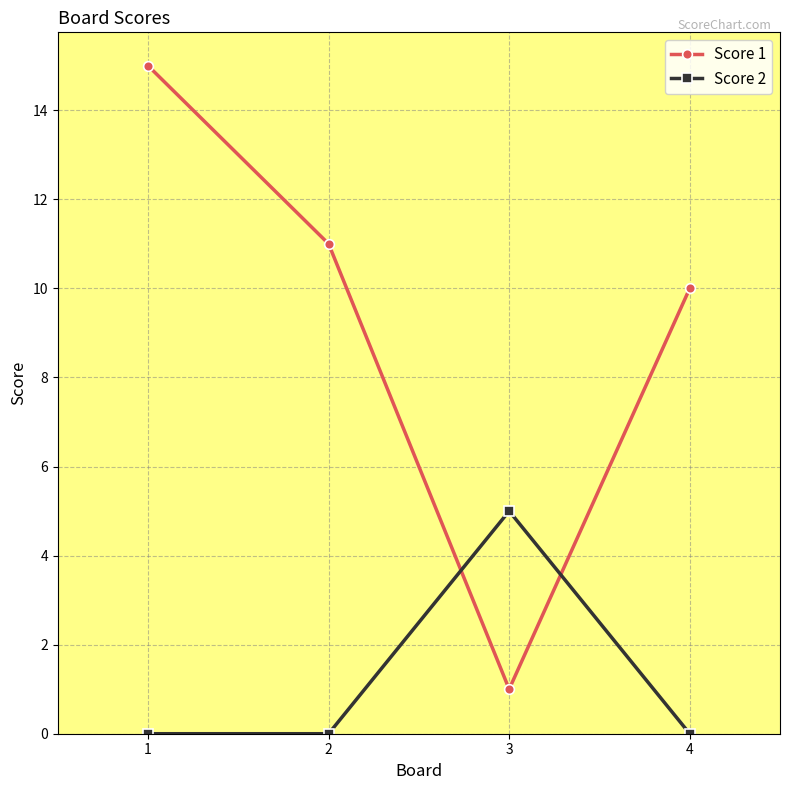

At which label does Score 1 first exceed 11?

1